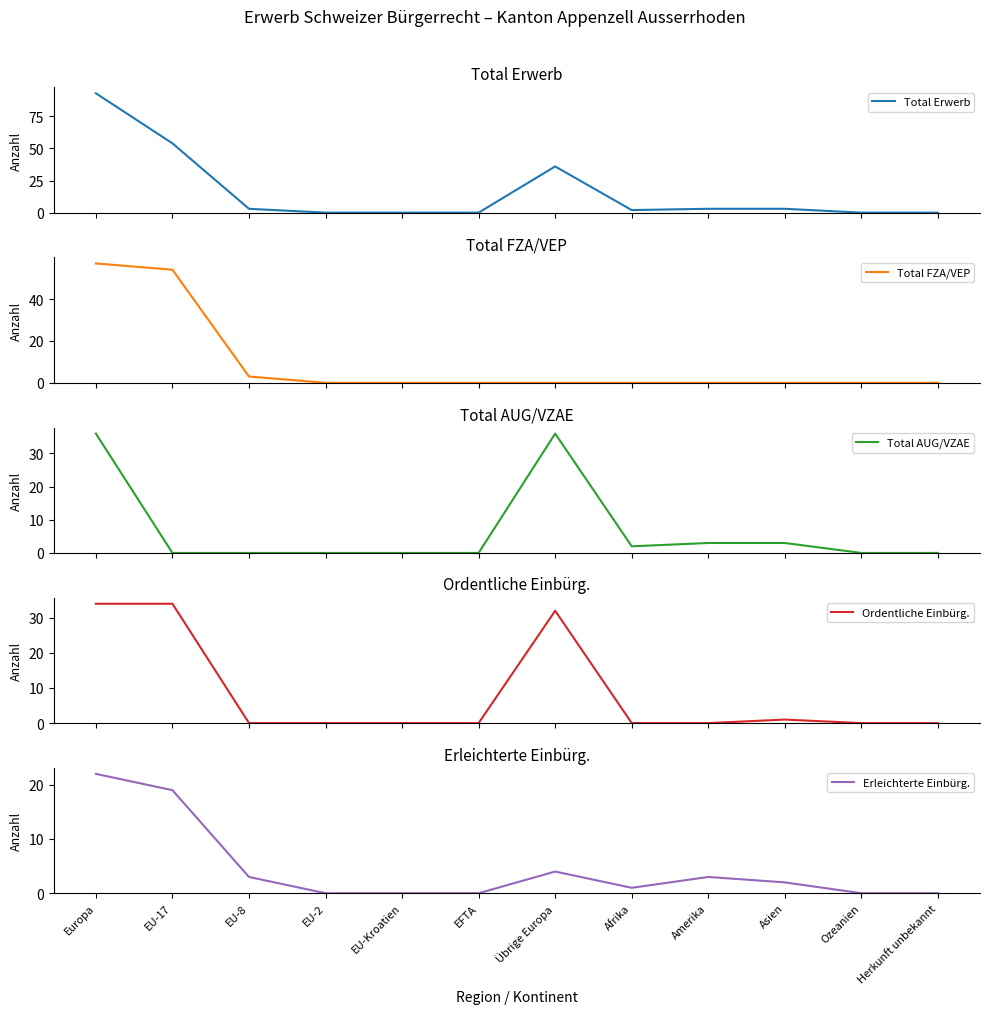

What is the sum of the Ordentliche Einbürg. values at EU-Kroatien and Übrige Europa?

32